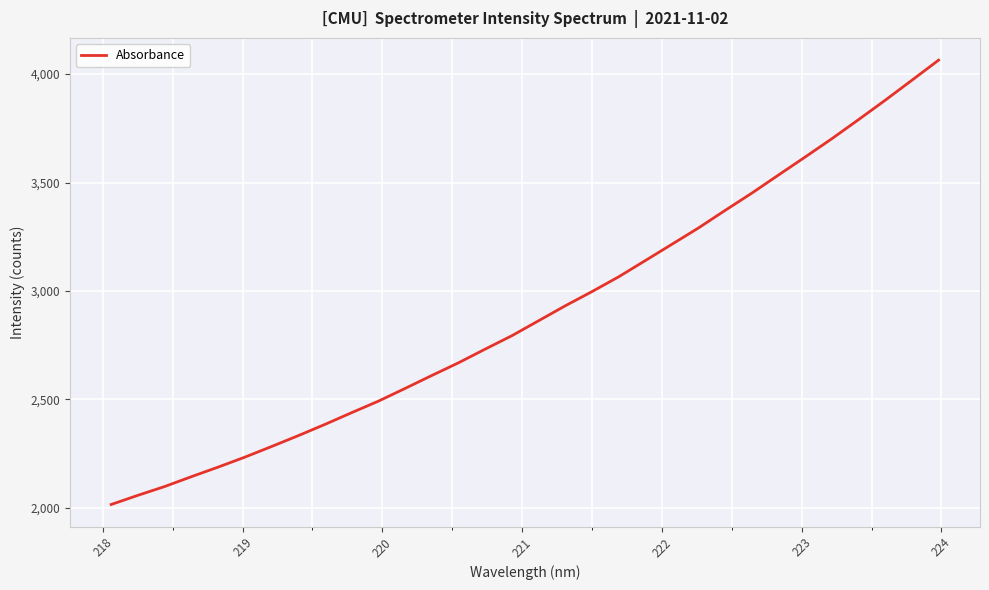

What is the smallest value displayed?

2014.7